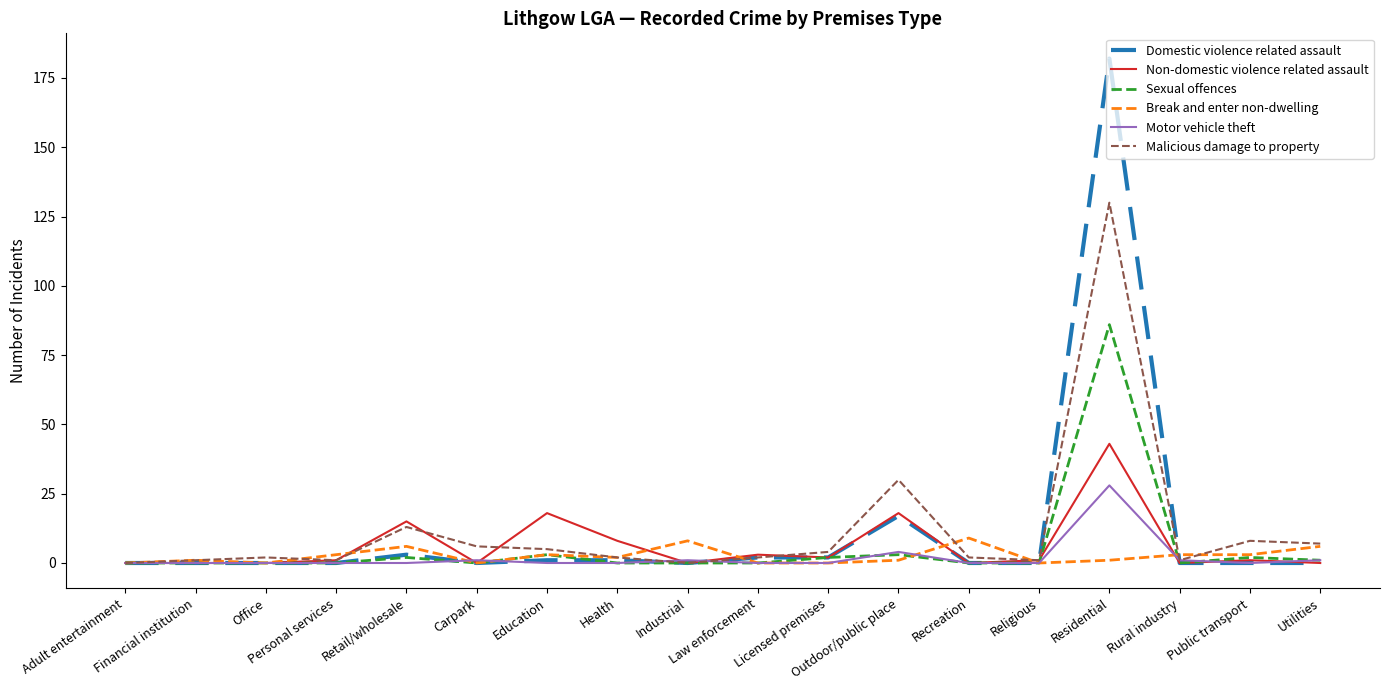

Reading left to right, what are all the values shown in this chart?

Domestic violence related assault: 0	0	0	0	3	0	1	1	0	2	2	17	0	0	182	0	0	0
Non-domestic violence related assault: 0	0	0	1	15	0	18	8	0	3	2	18	0	1	43	0	1	0
Sexual offences: 0	0	0	0	2	0	3	0	0	0	2	3	0	0	86	0	2	1
Break and enter non-dwelling: 0	1	0	3	6	0	3	2	8	0	0	1	9	0	1	3	3	6
Motor vehicle theft: 0	0	0	0	0	1	0	0	1	0	0	4	0	0	28	1	0	1
Malicious damage to property: 0	1	2	1	13	6	5	2	0	2	4	30	2	1	130	1	8	7